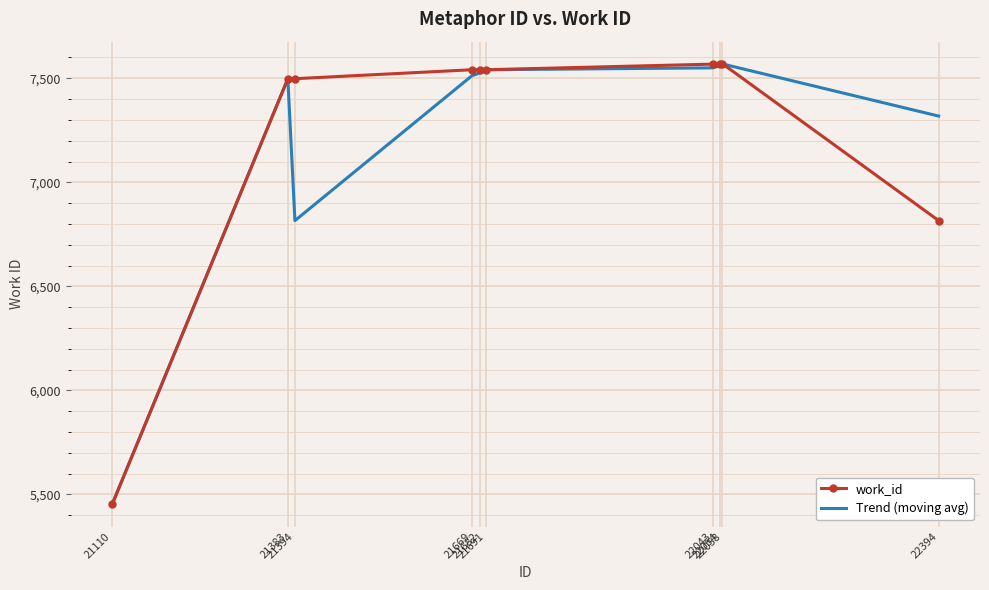

List the series in order of their overall mean, lowest first.

Trend (moving avg), work_id